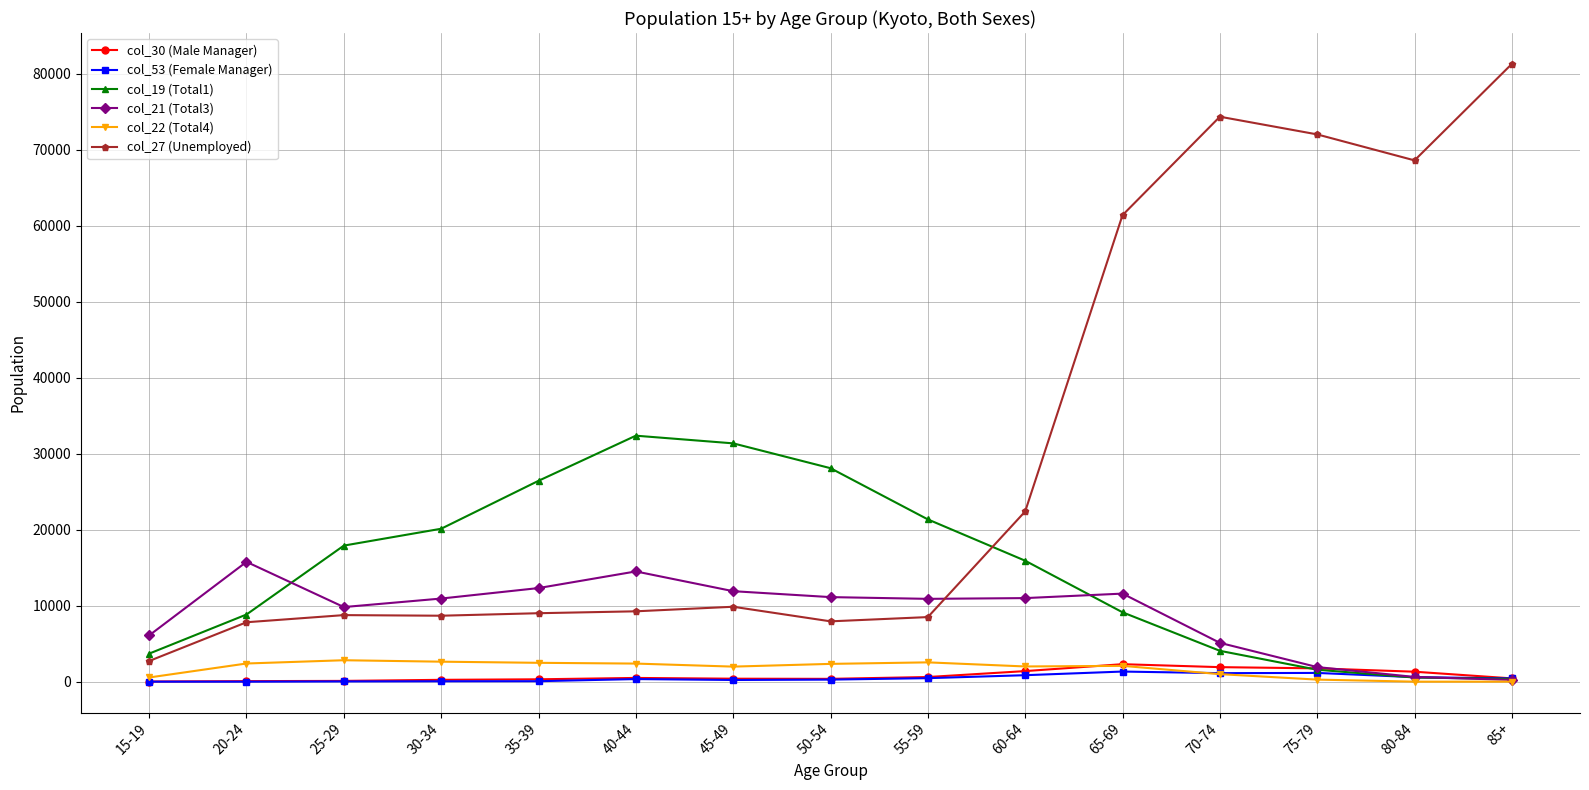

What is the label of the 14th point from the right?

20-24